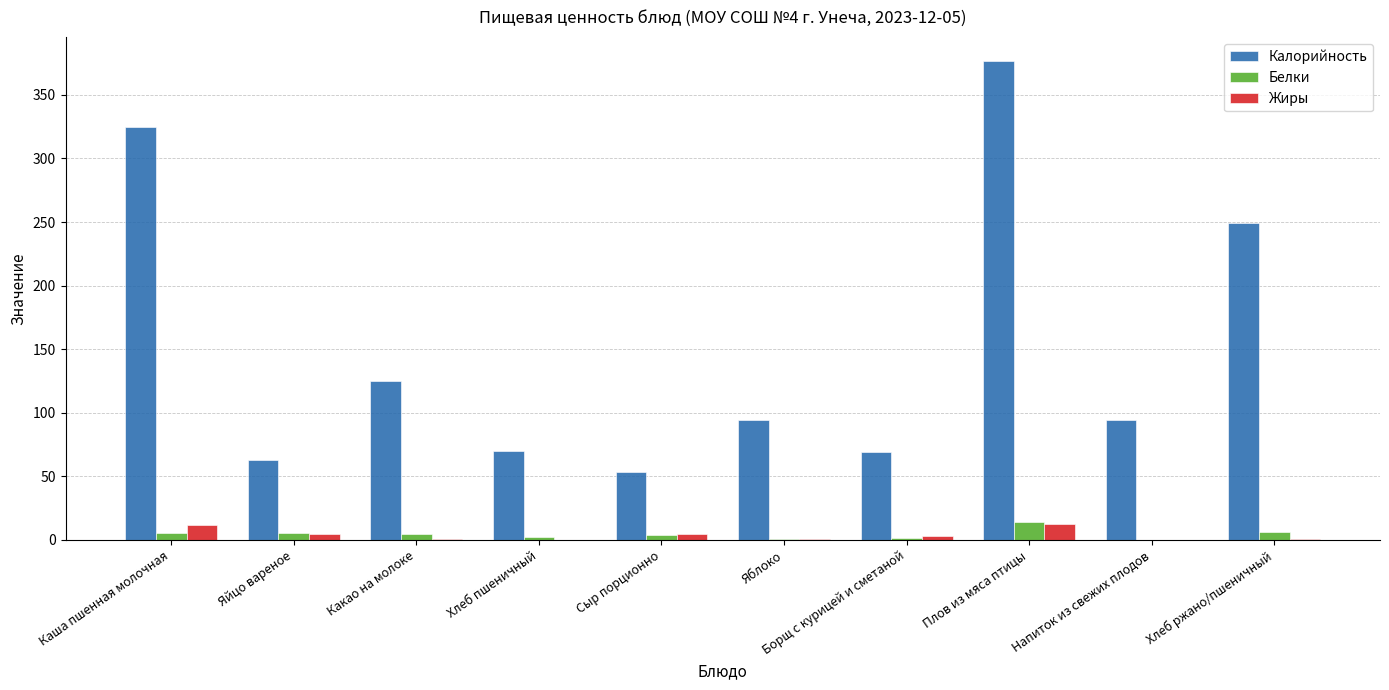

The value of Калорийность at Яблоко is 143.7. True or false?

False